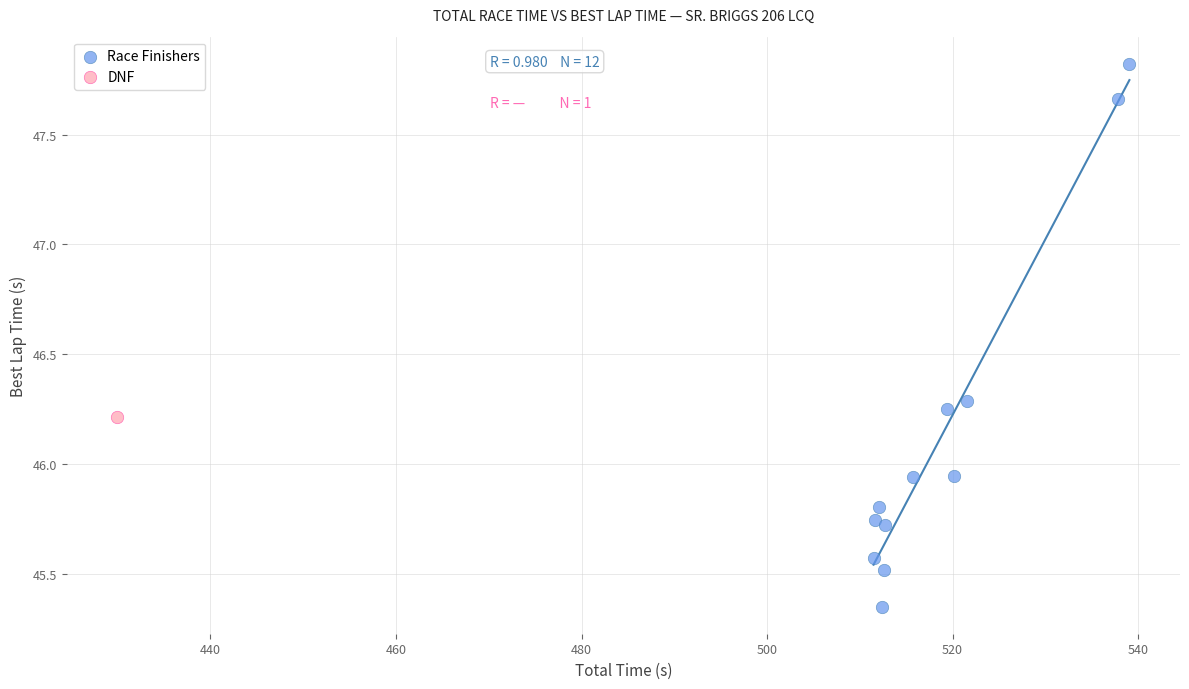

What are all the series names shown in the legend?

Race Finishers, DNF